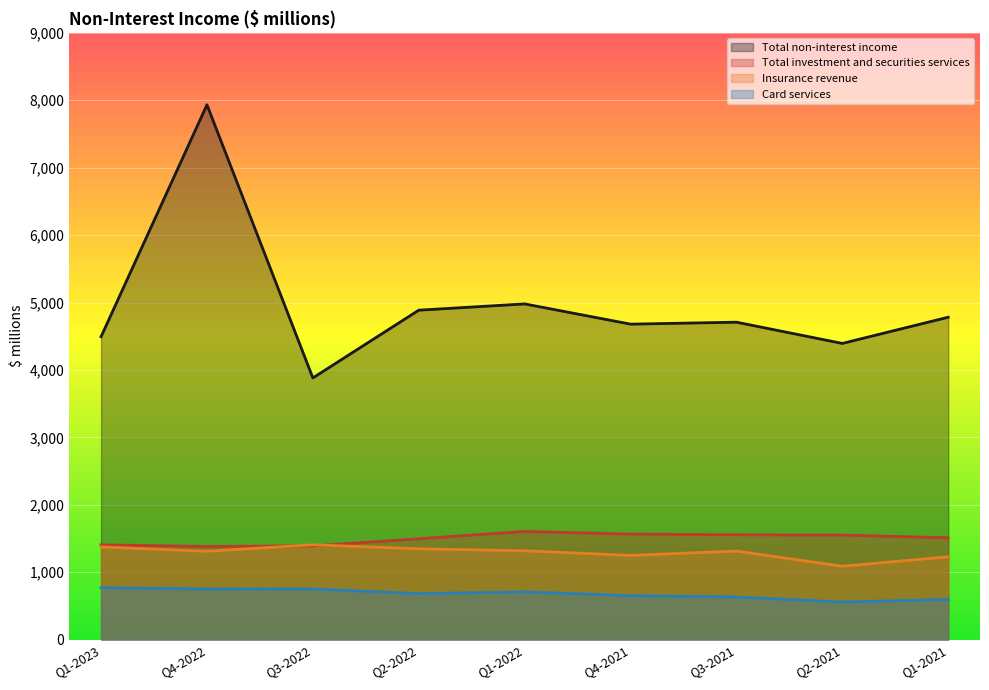

At which category is the sum across all series the highest?

Q4-2022